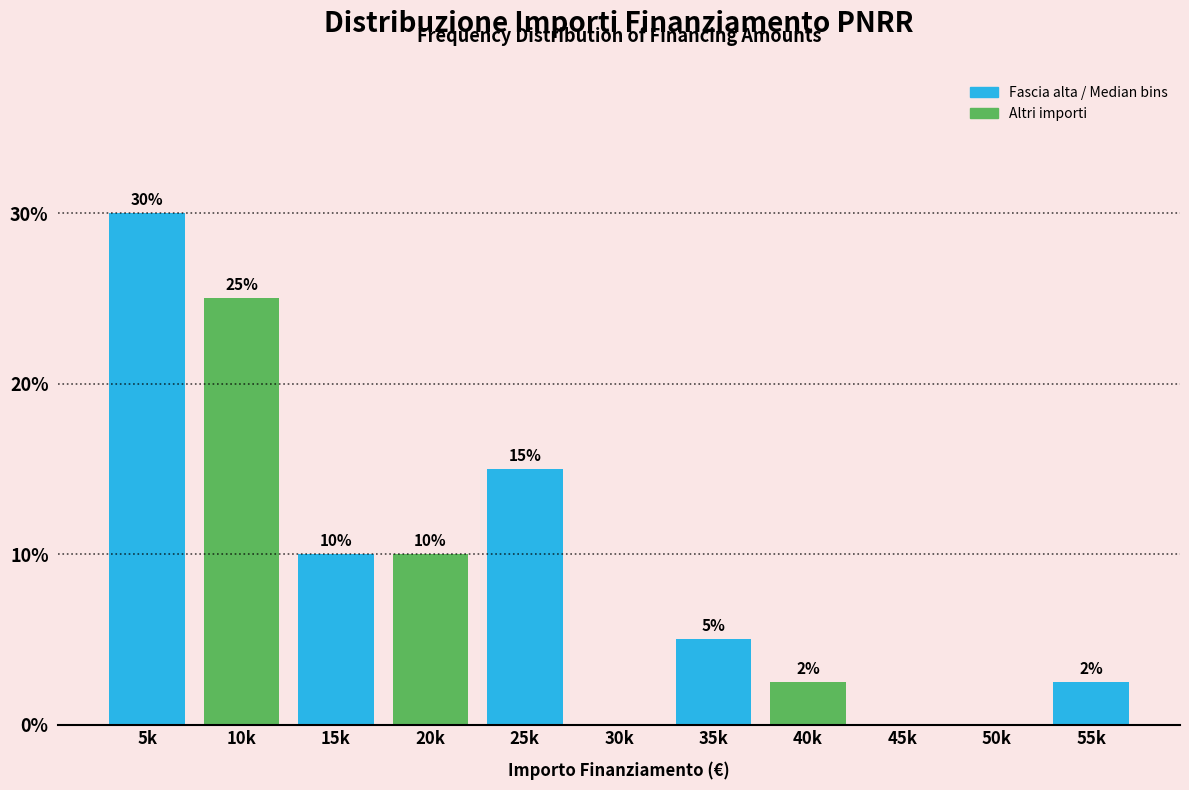

What is the sum of the values at 30k and 20k?

10.0